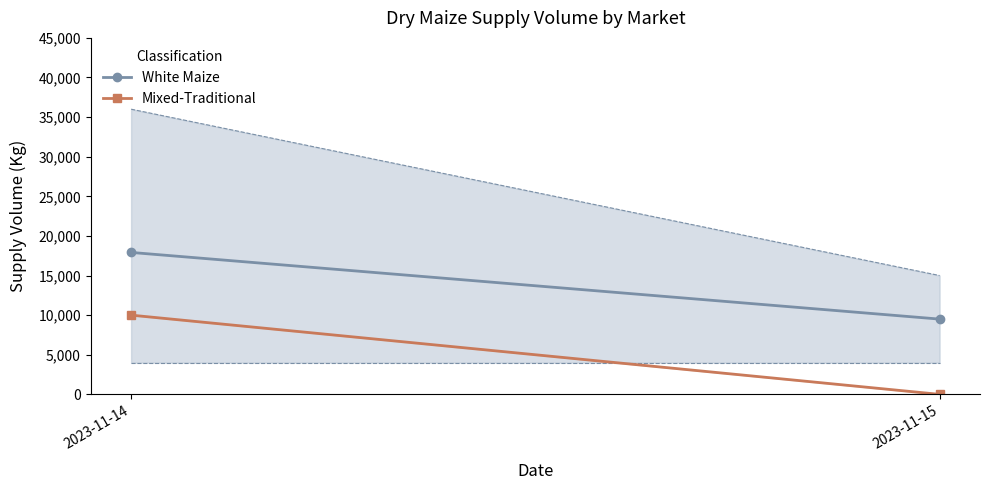

How many distinct data groups are displayed?

2